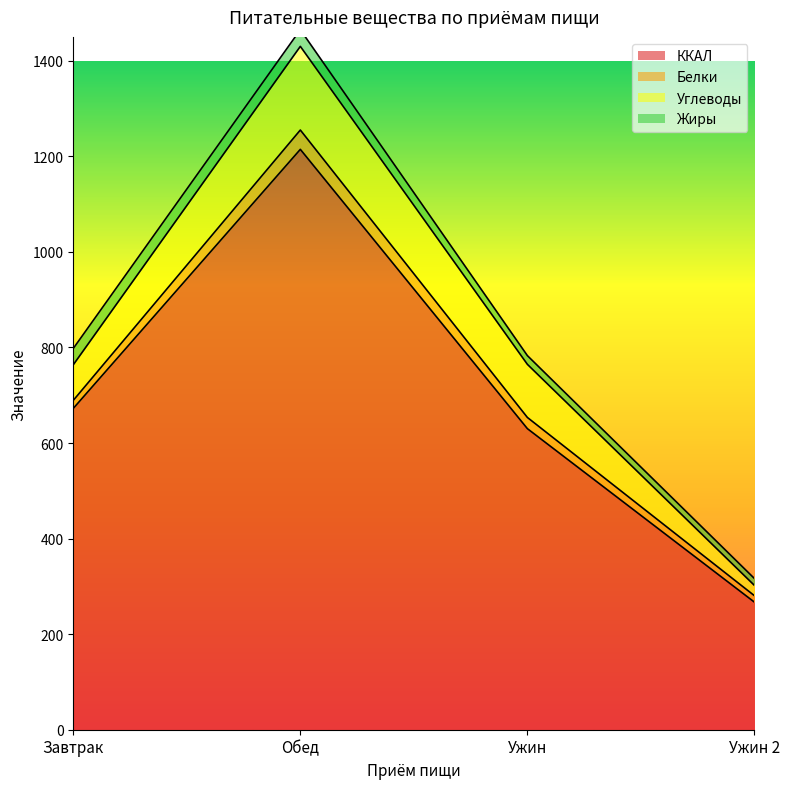

Between Обед and Ужин, which series saw the biggest shift?

ККАЛ